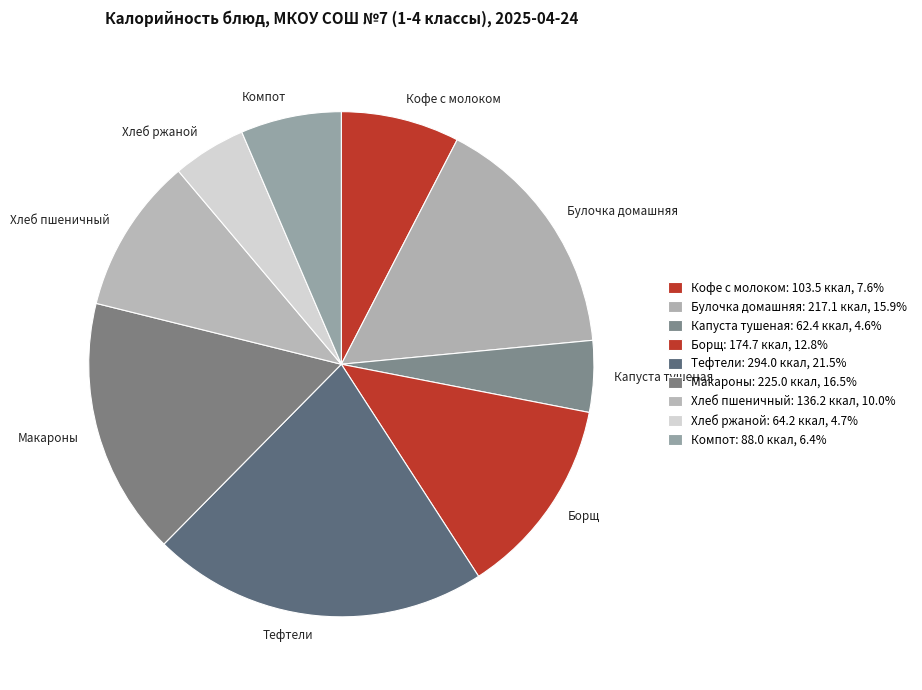

Which has a higher value, Борщ or Макароны?

Макароны